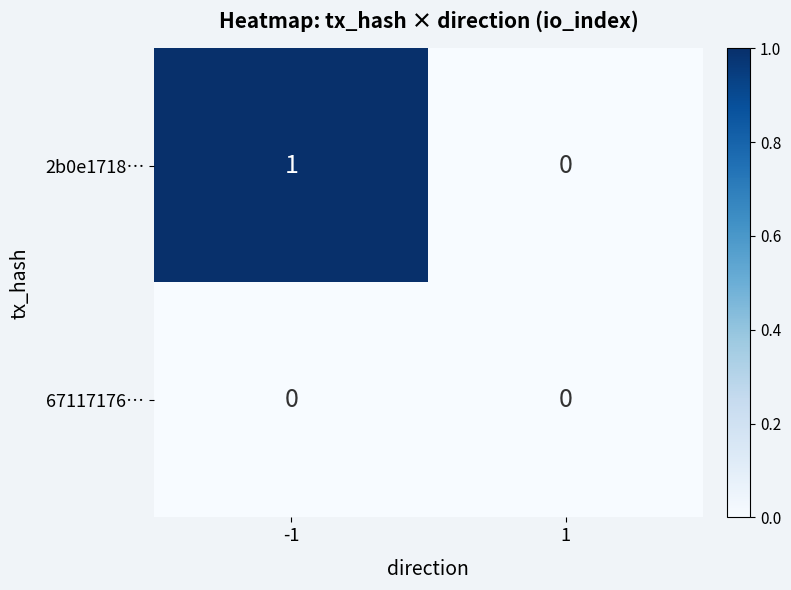

Rank the series by their average value, from highest to lowest.

2b0e1718…, 67117176…